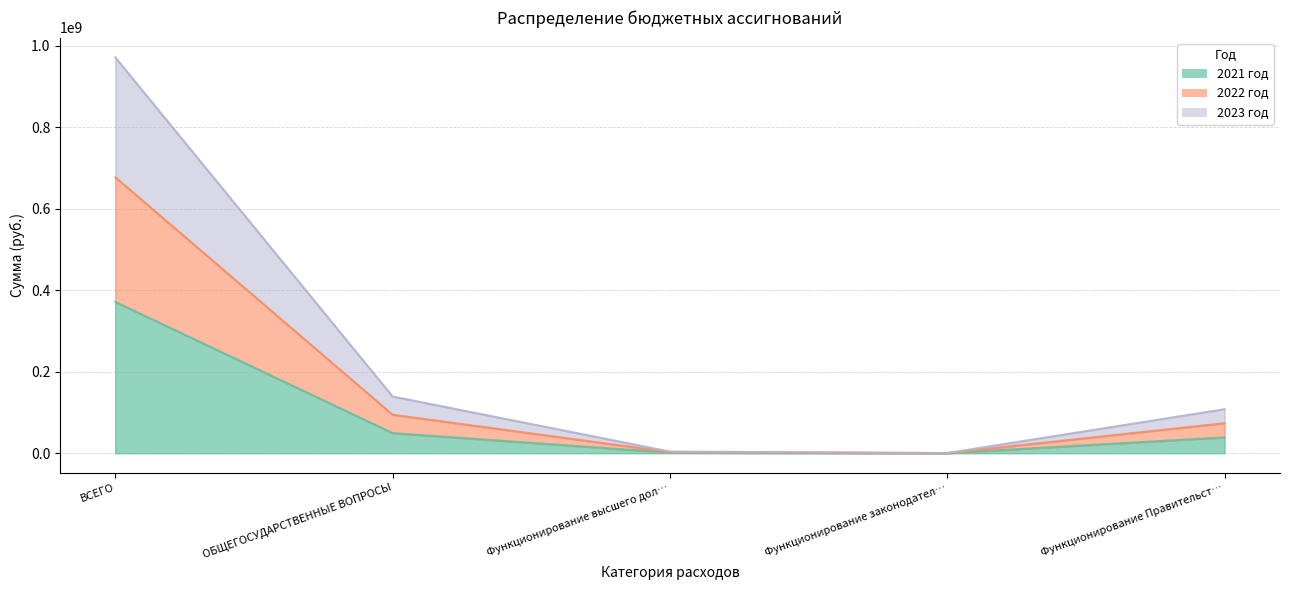

Does the chart have visible grid lines?

Yes